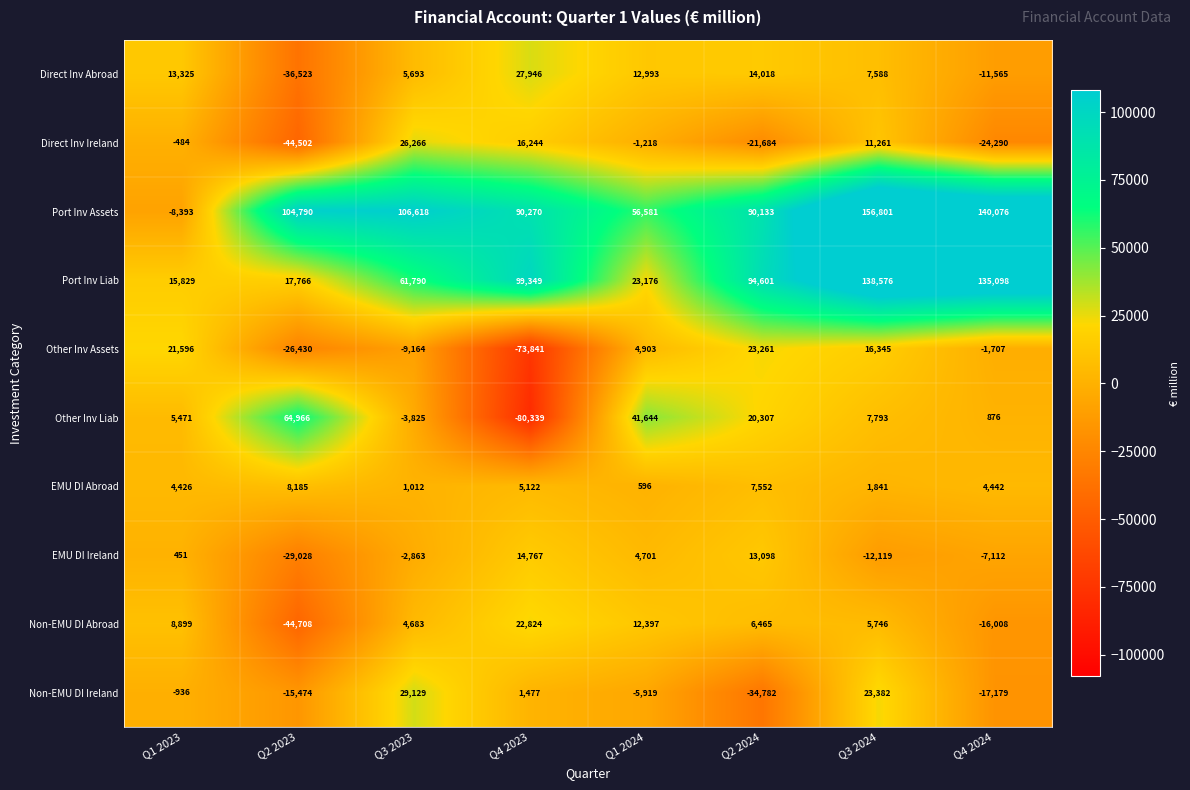

Where is Direct Inv Abroad nearest to the value -4288?

Q4 2024